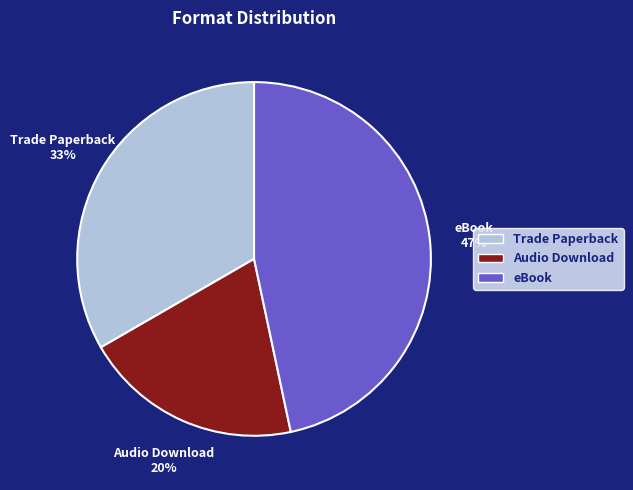

Does Trade Paperback represent more than half of the total?

No